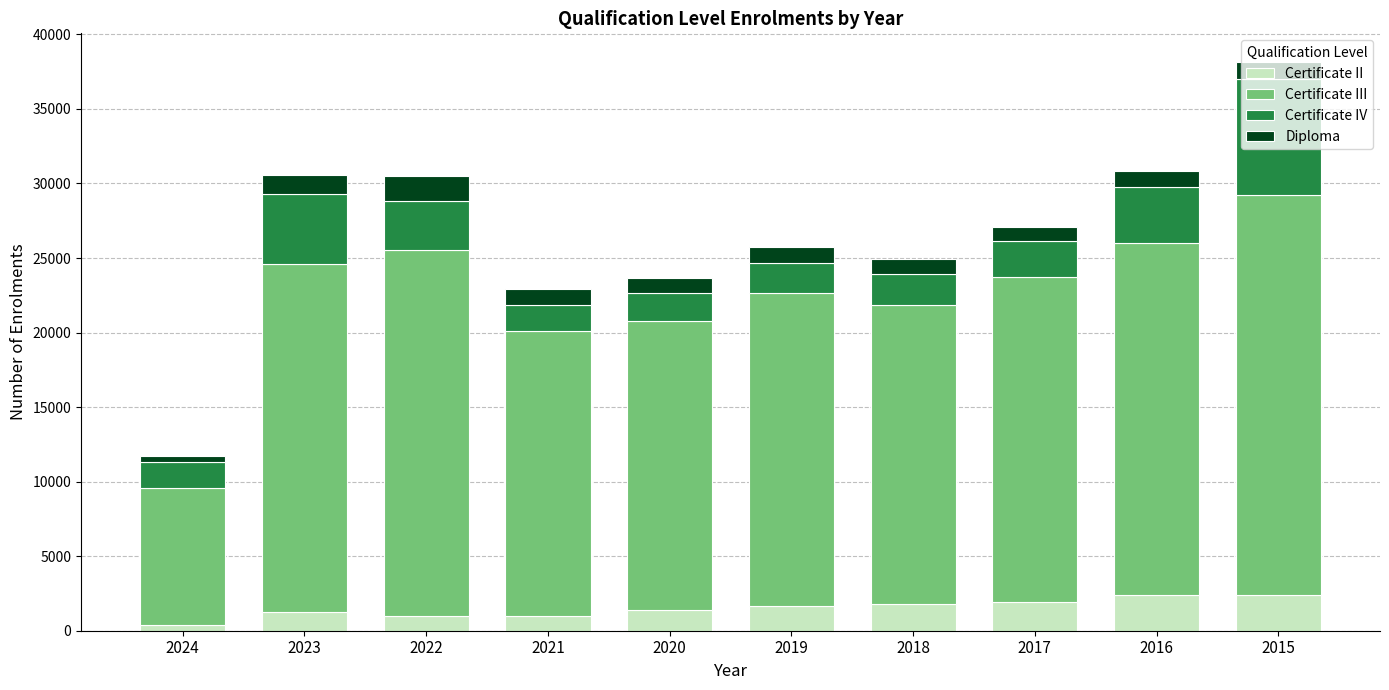

Count the number of categories in the chart.

10